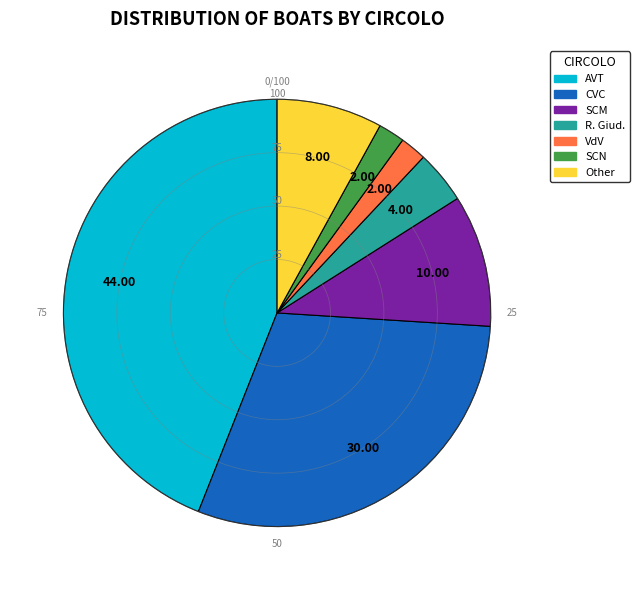

Is there any slice that represents more than half of the pie?

No